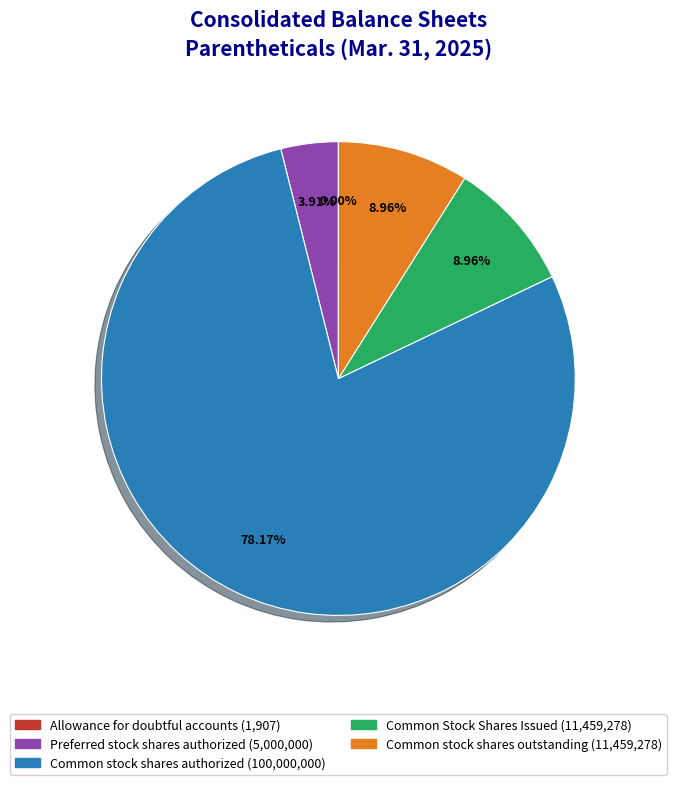

Which slice represents more than half of the pie?

Common stock shares authorized